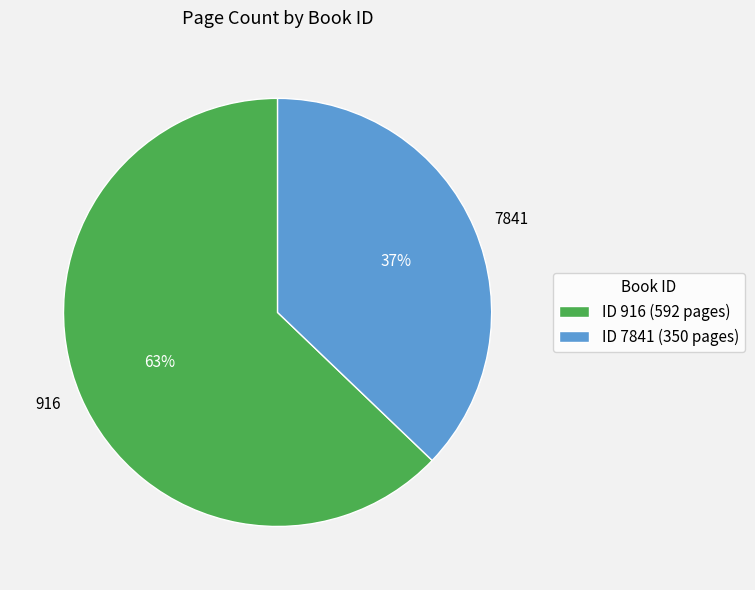

Rank the categories by value from highest to lowest.

916, 7841